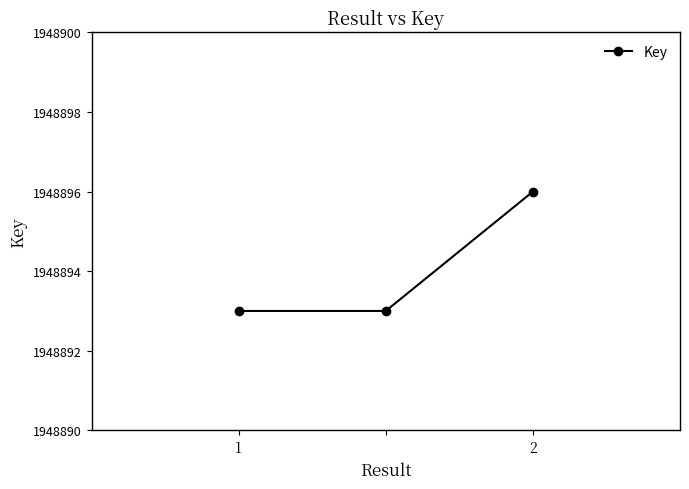

What is the value of the 3rd point from the left?

1948896